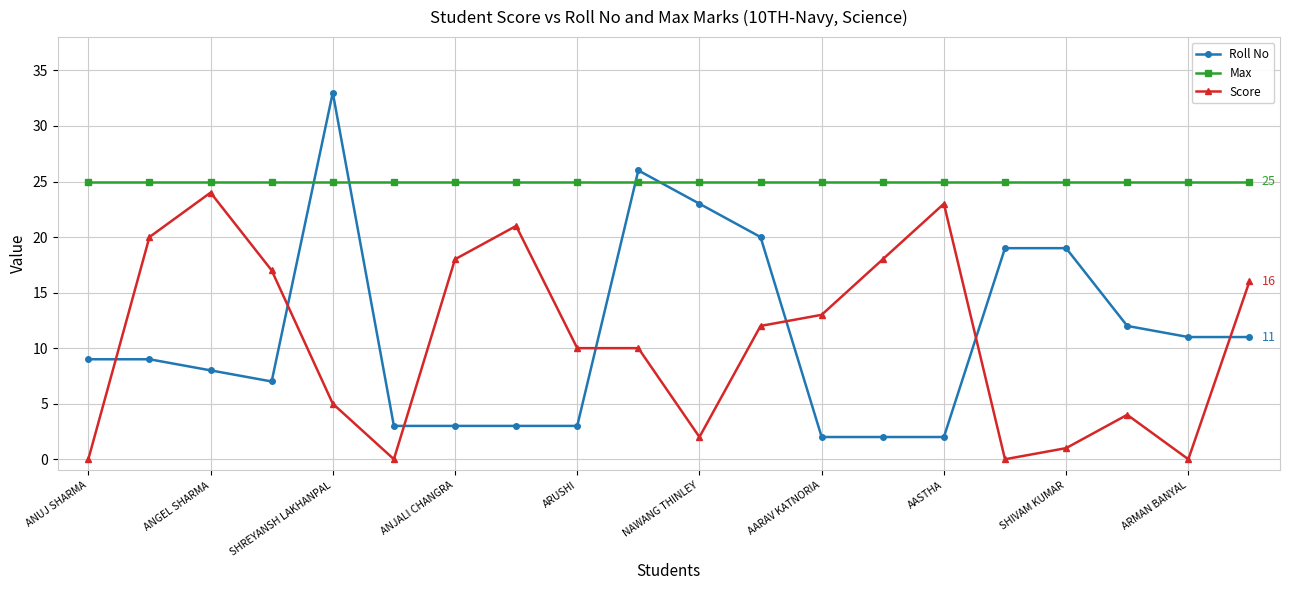

True or false: Roll No and Score cross at least once.

True